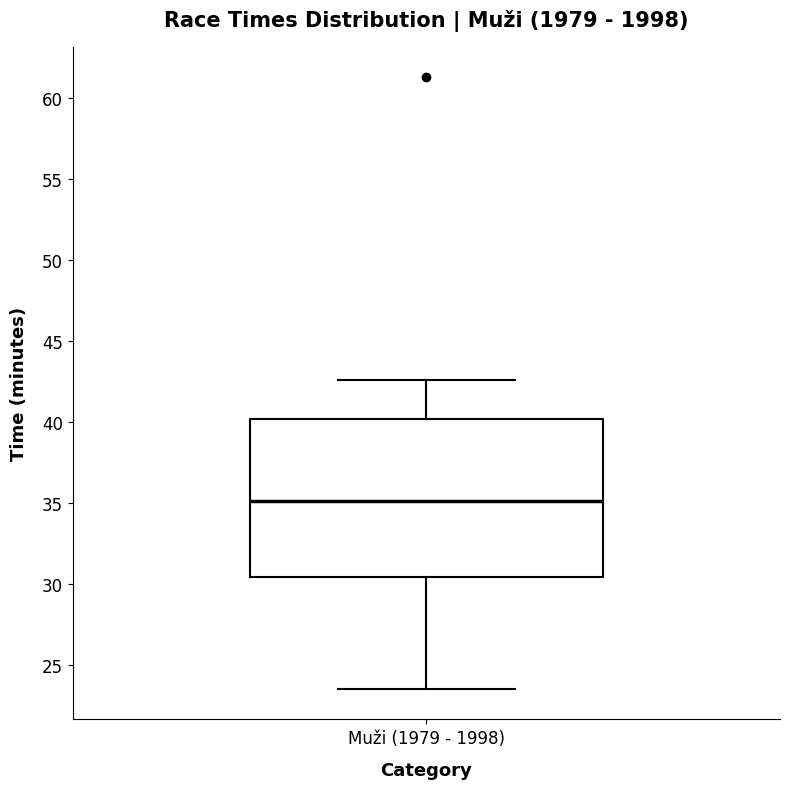

Transcribe this box plot: give where the median line is, the range the box spans, and where the two whiskers end, as read against the y-axis. The values are not printed on the chart, so give them approximately, as read against the axis.

median 35.0, box 30.5 to 40.0, whiskers 23.5 to 42.5